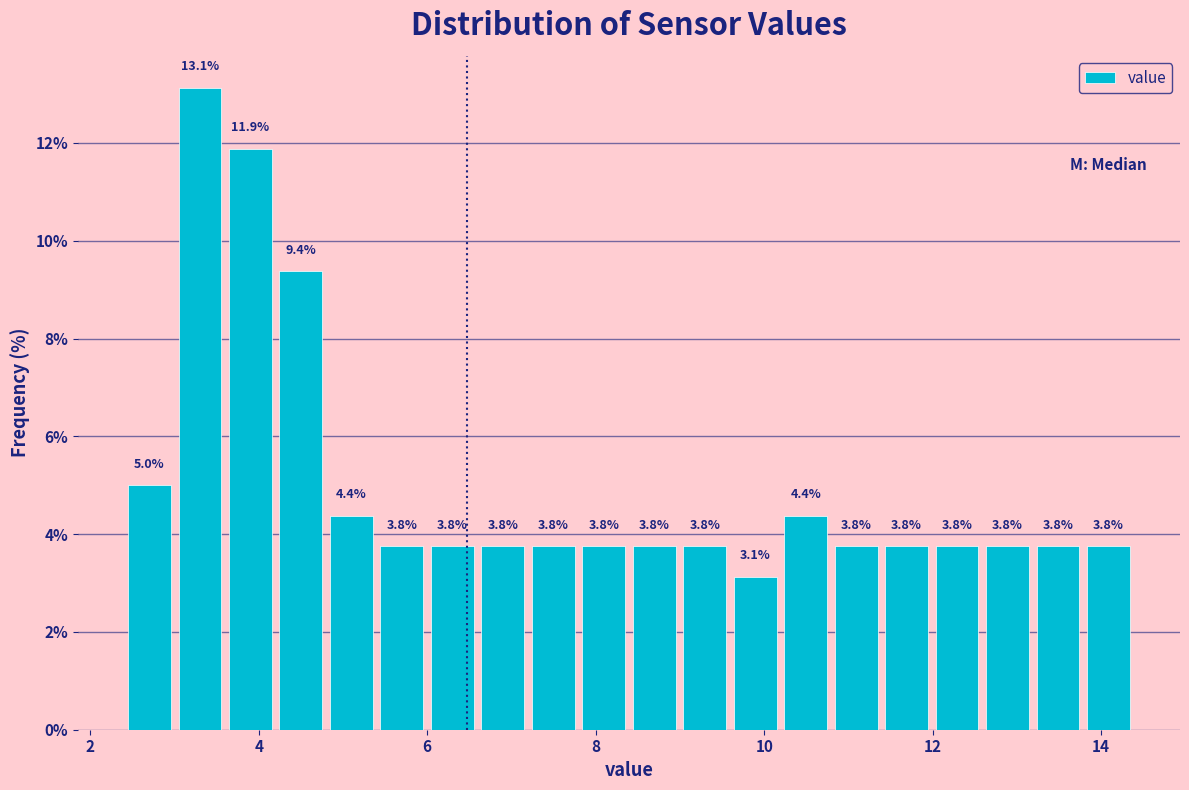

Around what value on the x-axis is the tallest bar? Give the approximate position of its centre, as read against the axis.

3.4